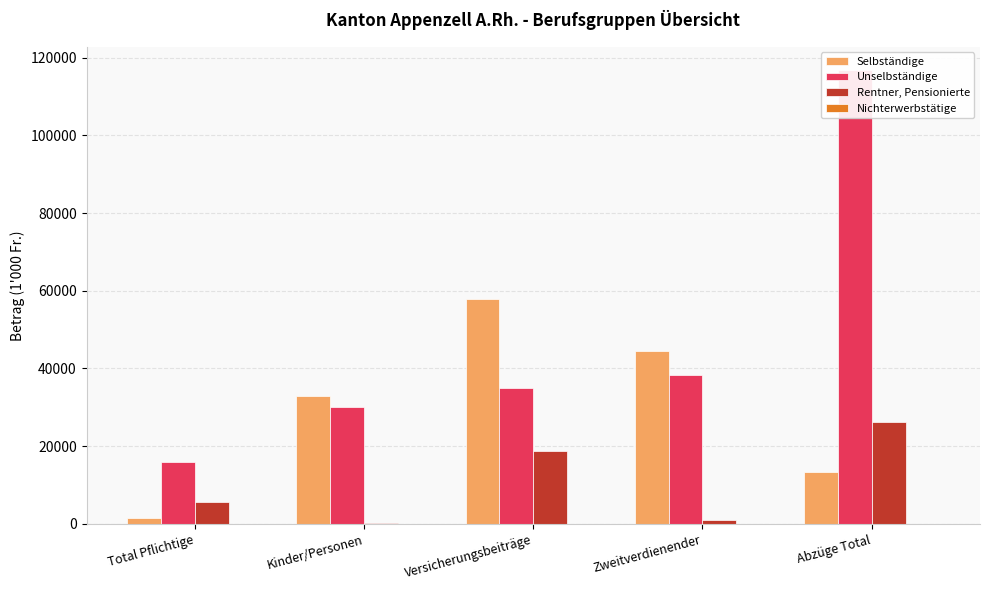

Reading left to right, transcribe all the data shown in this chart.

Selbständige: Total Pflichtige=1448.0	Kinder/Personen=33007.0	Versicherungsbeiträge=57822.5	Zweitverdienender=44390.2	Abzüge Total=13477.2
Unselbständige: Total Pflichtige=15939.0	Kinder/Personen=30127.5	Versicherungsbeiträge=35044.9	Zweitverdienender=38379.3	Abzüge Total=116884.5
Rentner, Pensionierte: Total Pflichtige=5660.0	Kinder/Personen=273.0	Versicherungsbeiträge=18657.8	Zweitverdienender=999.6	Abzüge Total=26175.6
Nichterwerbstätige: Total Pflichtige=15.0	Kinder/Personen=19.5	Versicherungsbeiträge=46.8	Zweitverdienender=6.3	Abzüge Total=101.2